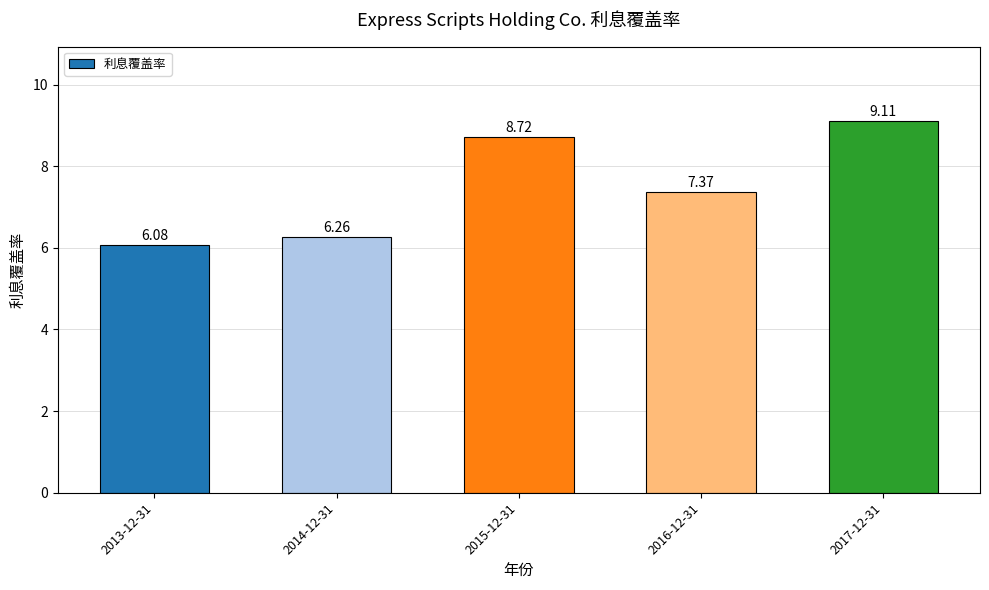

What is the ratio of the value at 2013-12-31 to the value at 2014-12-31?

1.0